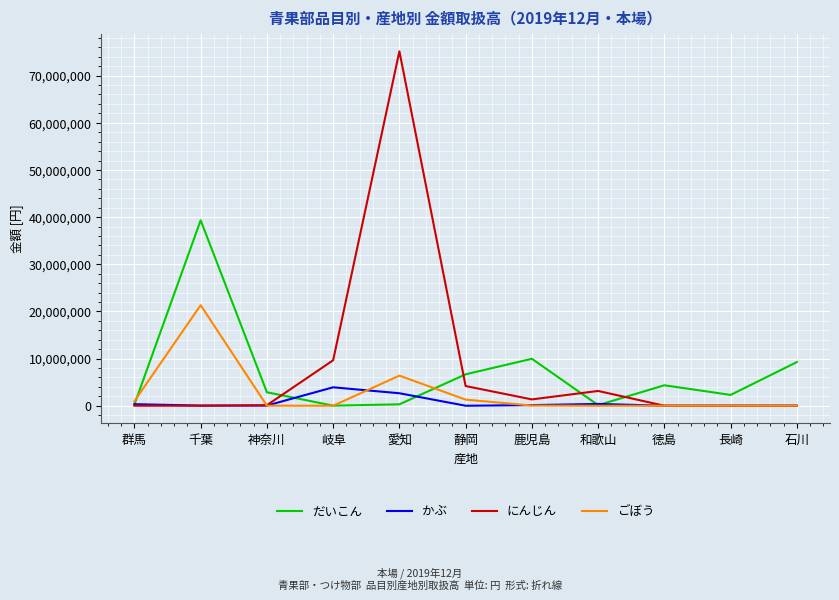

True or false: だいこん has more than 1 interior local peaks.

True